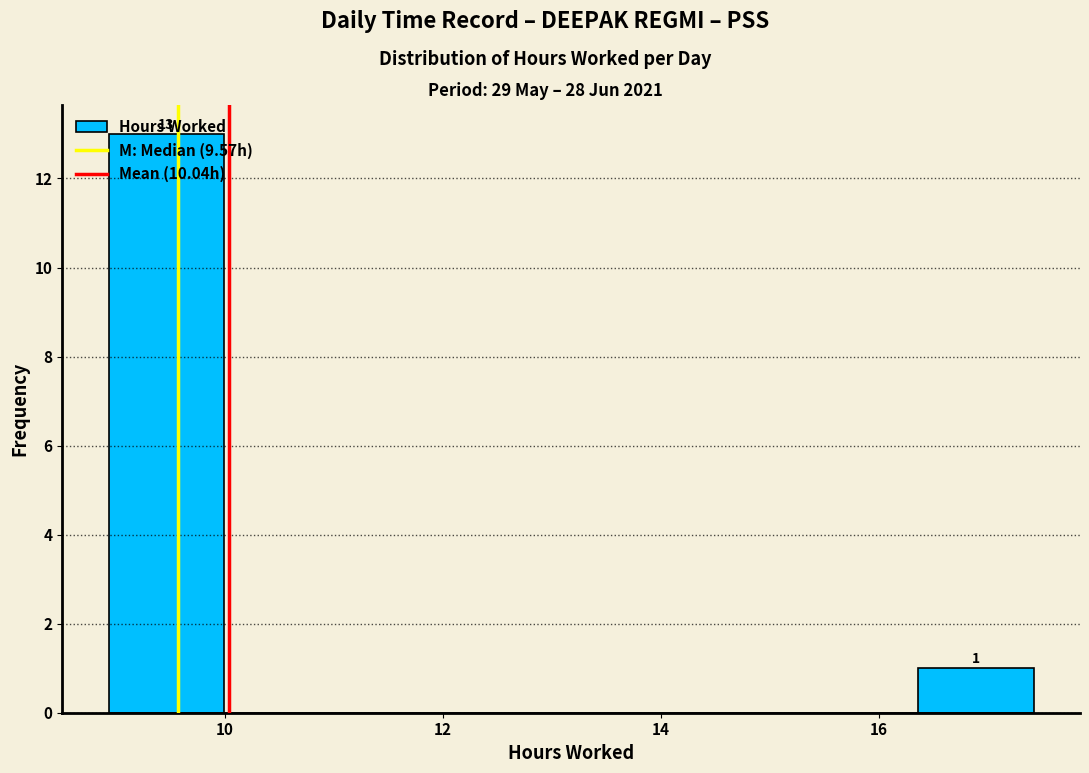

Which range on the x-axis has the tallest bar?

9.0 to 10.0